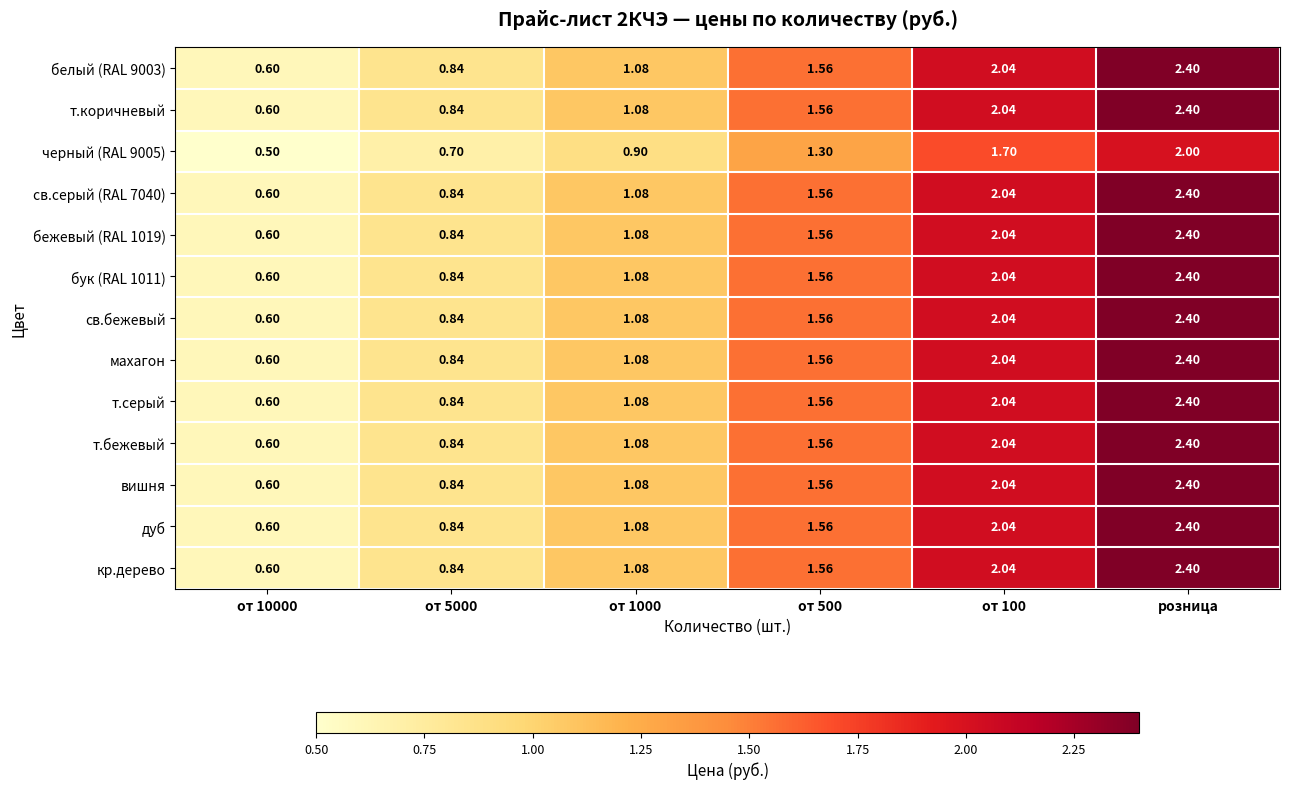

At which category is the sum across all series the highest?

розница